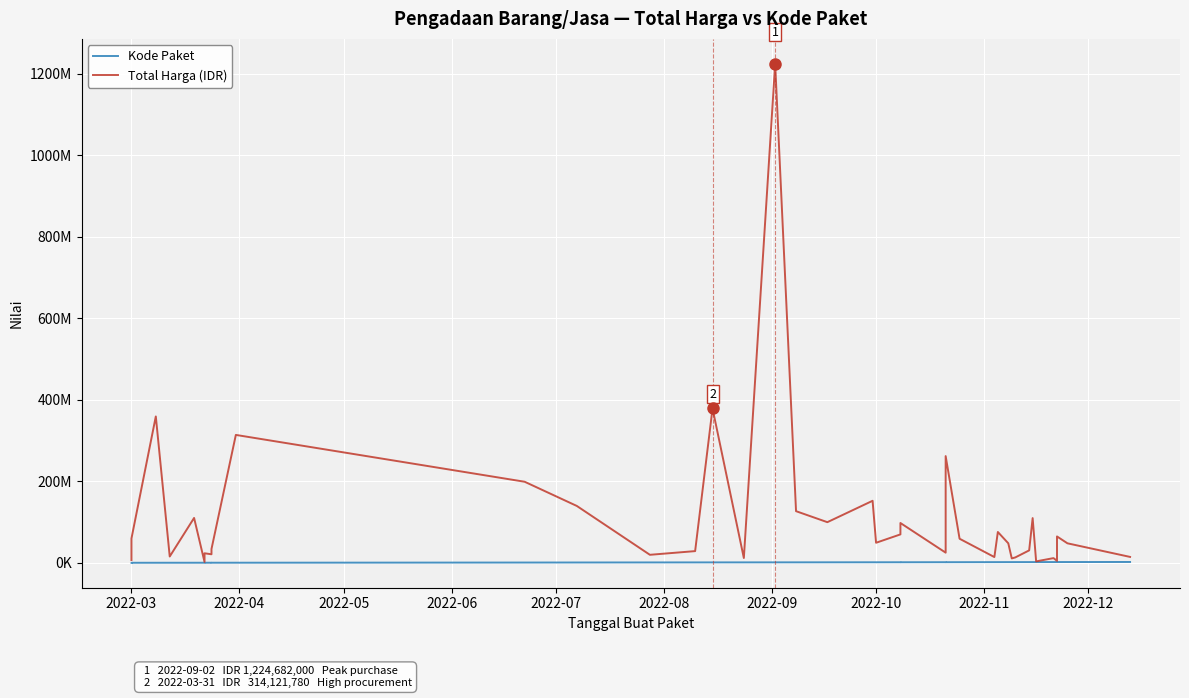

How many values in the Kode Paket series are below 1597005?

20